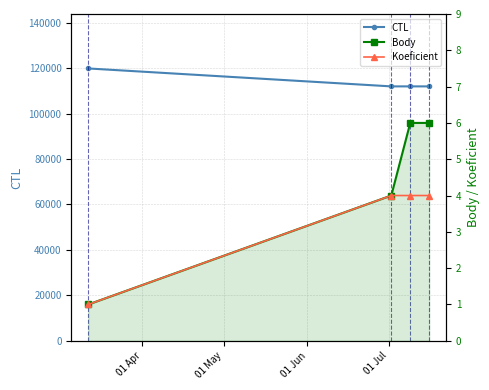

Rank the series at 01 Jun from highest to lowest value.

CTL, Body, Koeficient